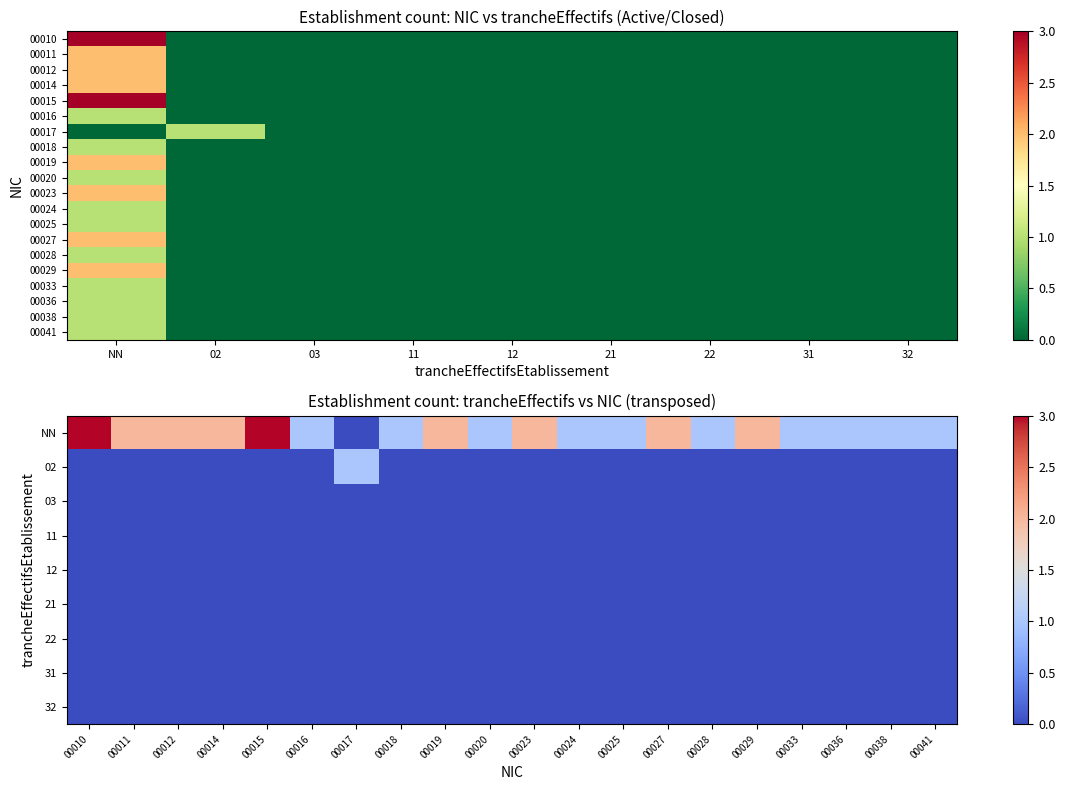

Where is 00017 nearest to the value 0?

NN